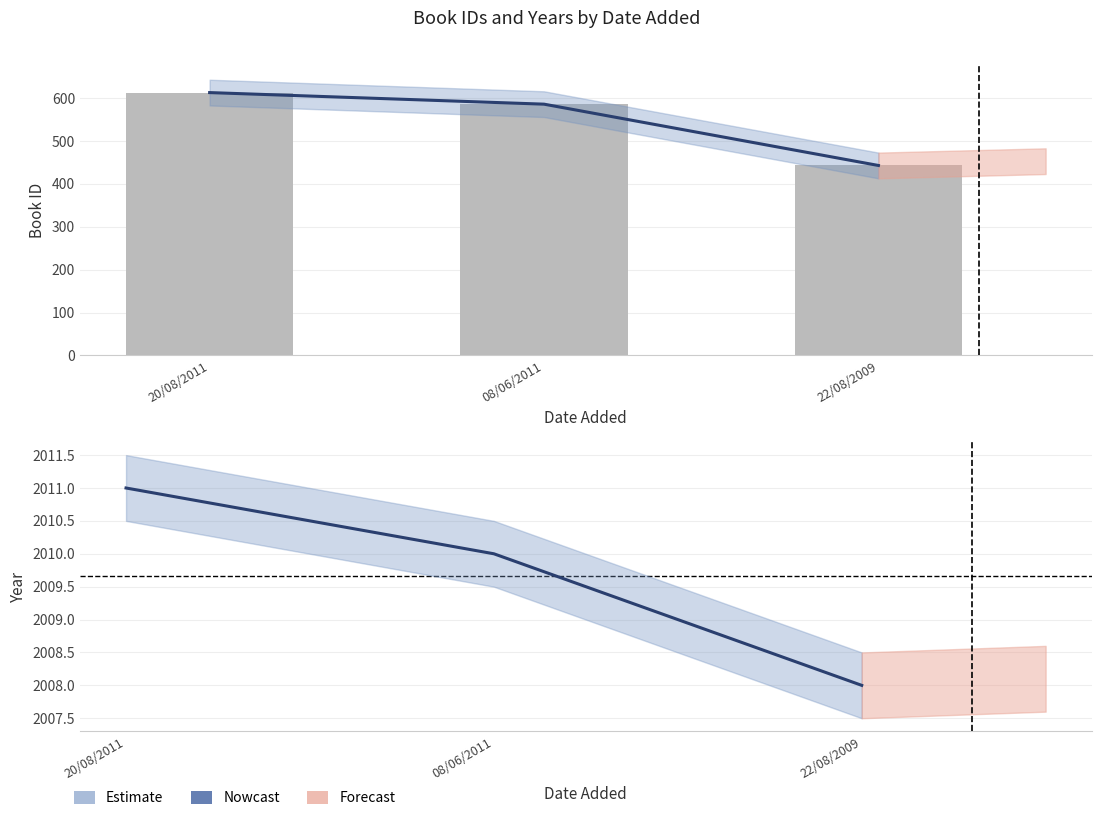

How many year values are between 2008 and 2011?

3